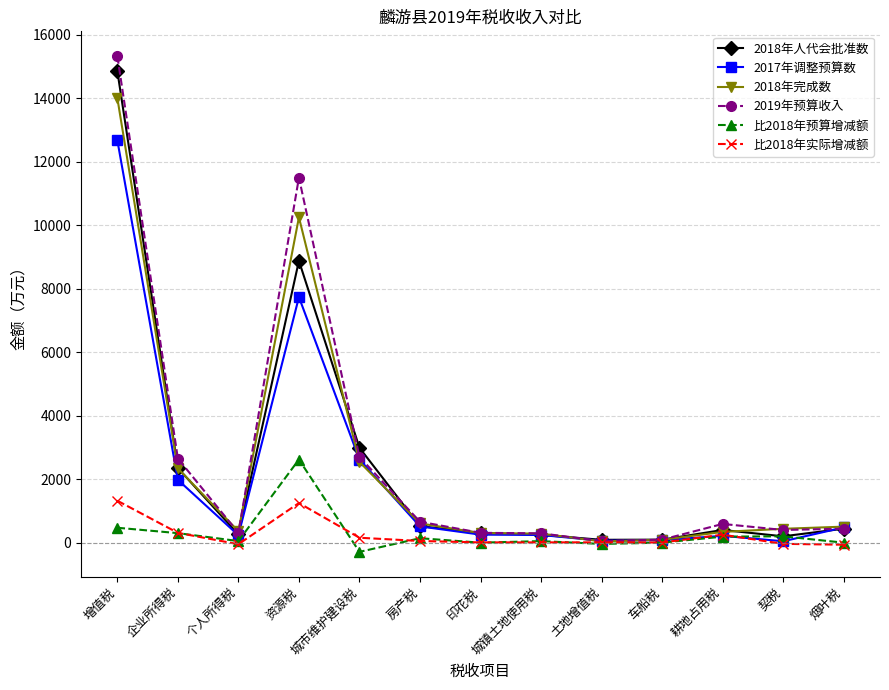

True or false: 比2018年预算增减额 has more than 0 interior local peaks.

True